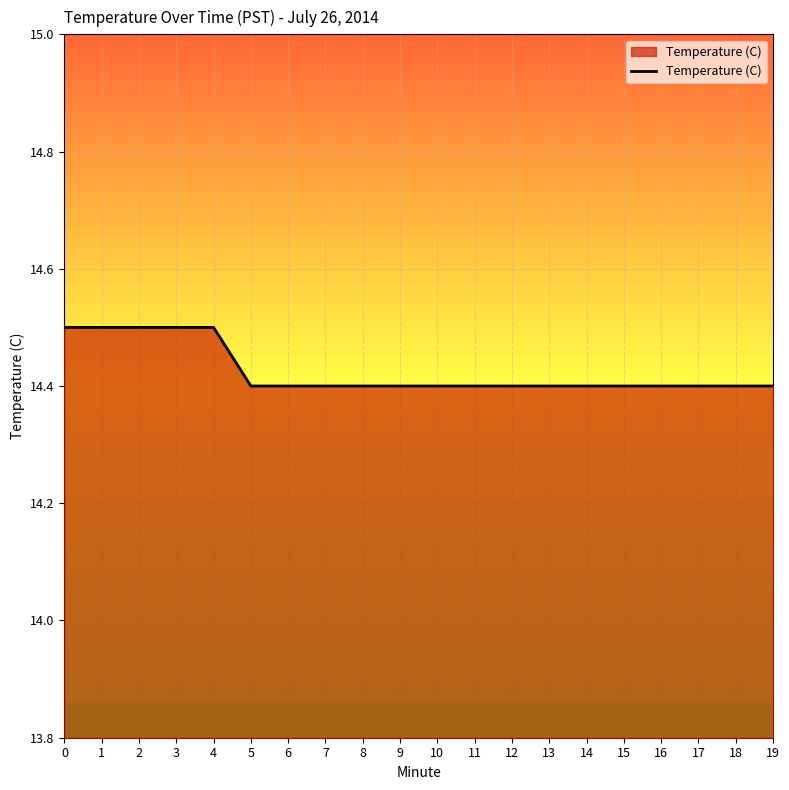

True or false: the data shows 24.9 at 15.

False